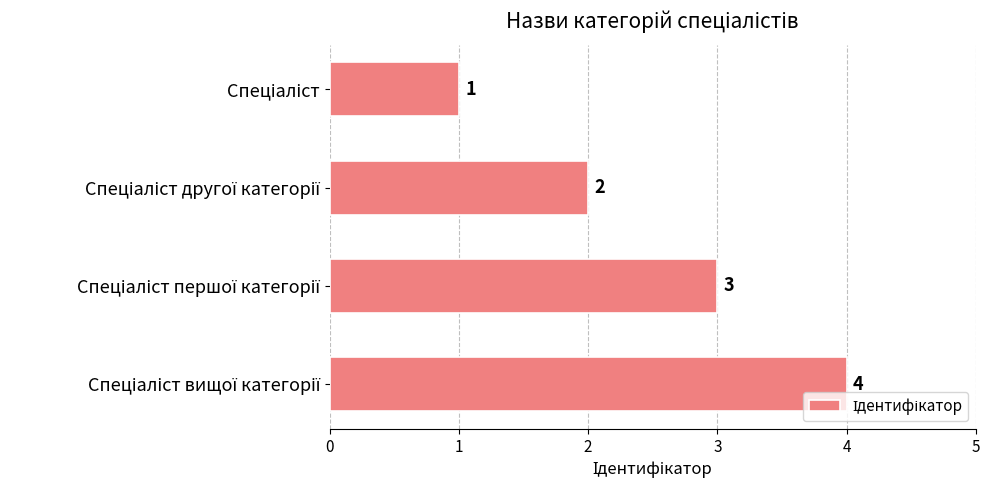

How many values are between 2 and 4?

3